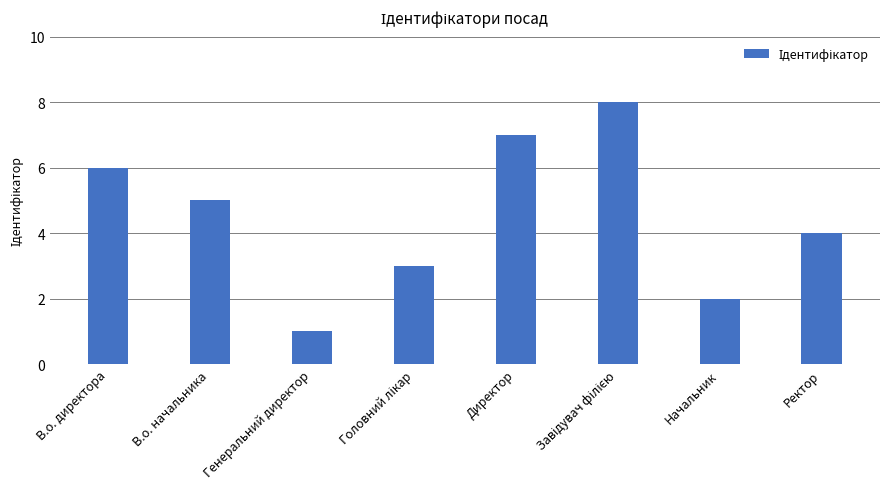

Count the number of categories in the chart.

8